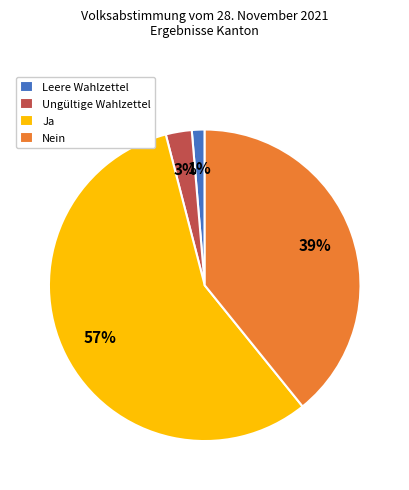

To the nearest percent, what is the average slice percentage?

25%